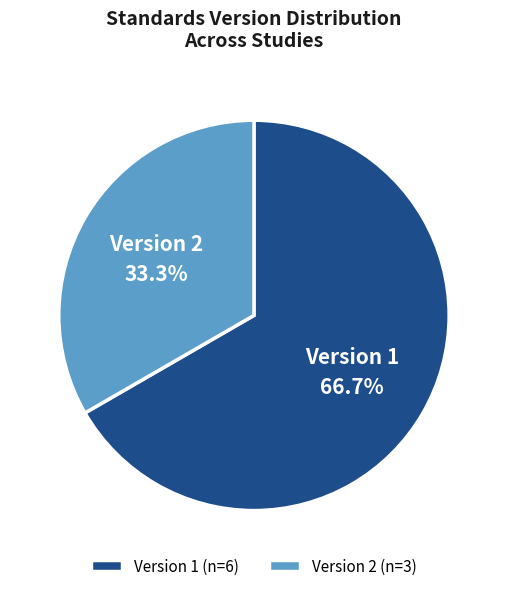

Does Version 1 account for over 50% of the chart?

Yes